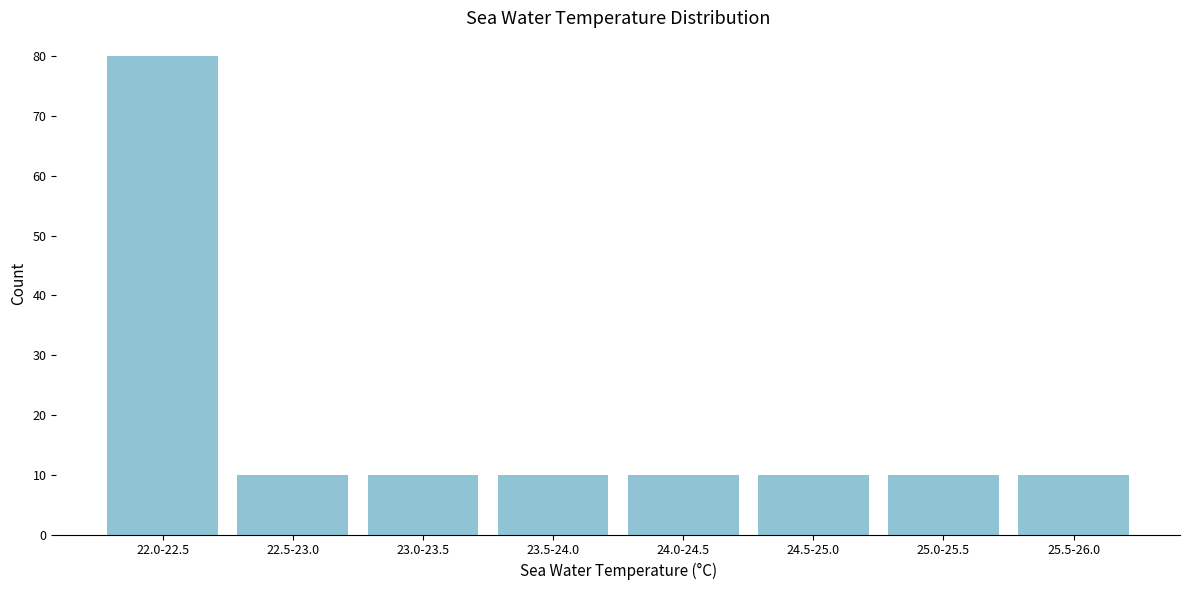

Reading left to right, transcribe all the data shown in this chart.

80	10	10	10	10	10	10	10